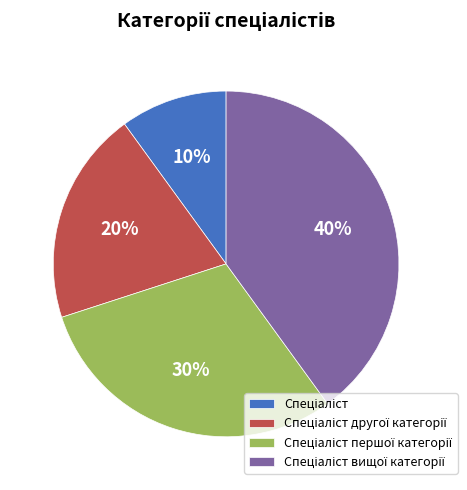

Does any single category account for the majority?

No